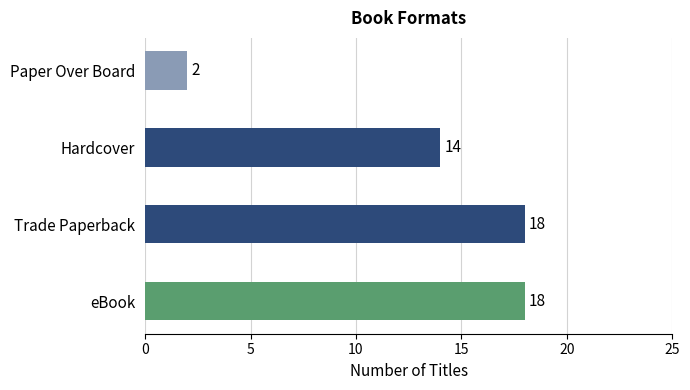

The value at Paper Over Board is 2. True or false?

True